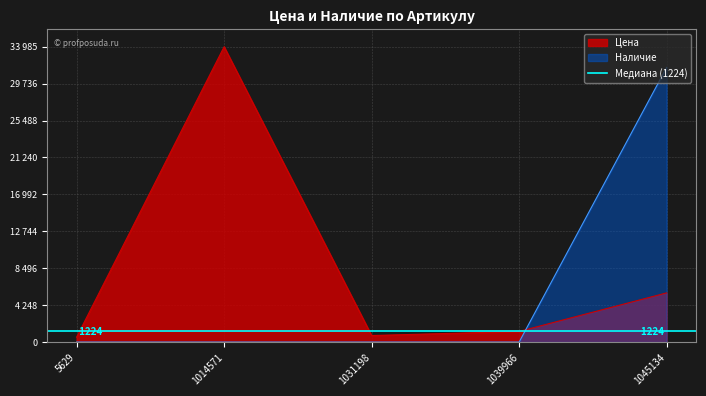

At which category is the sum across all series the highest?

1045134